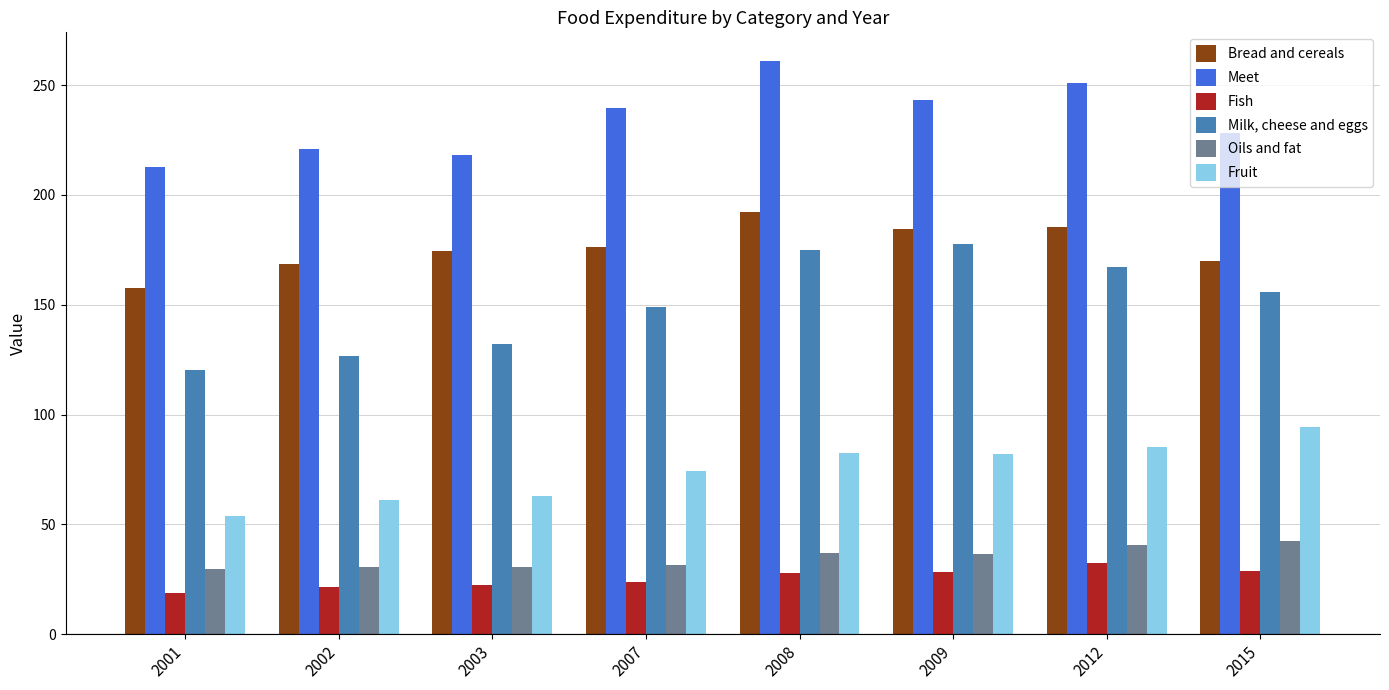

What is the difference between the highest and lowest values at 2015?

199.0